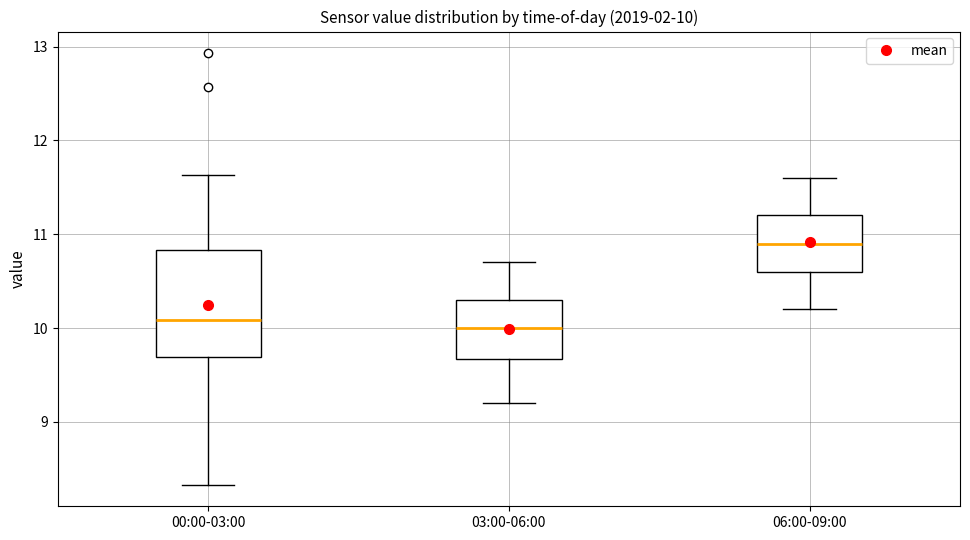

Comparing the boxes themselves (not the whiskers), which one is the tallest?

00:00-03:00